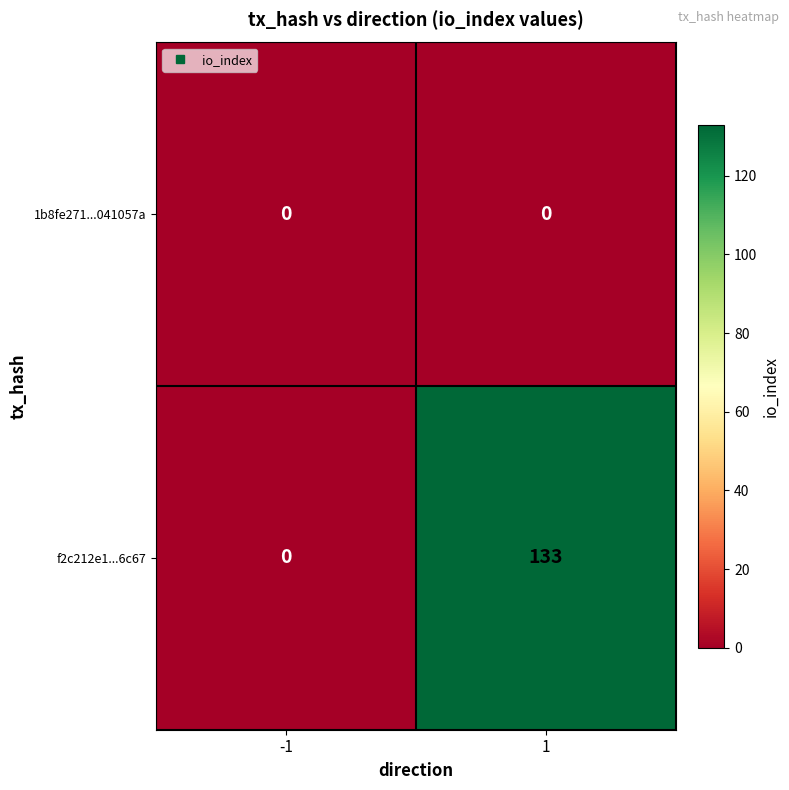

Which series has the largest total across all categories?

f2c212e1...6c67